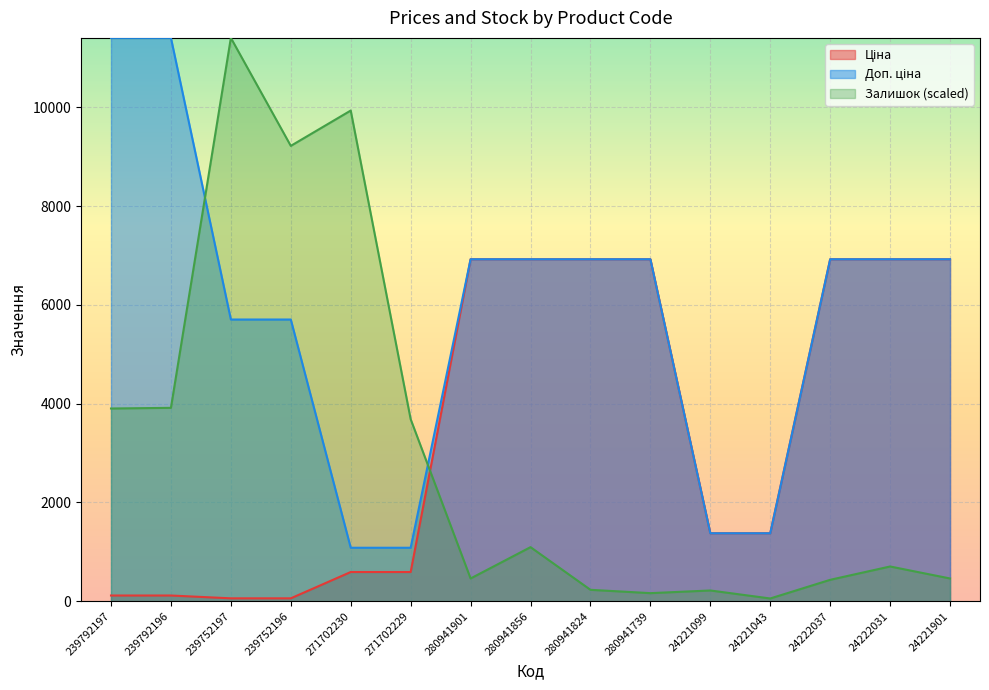

Which series has the largest range (max minus min)?

Залишок (scaled)